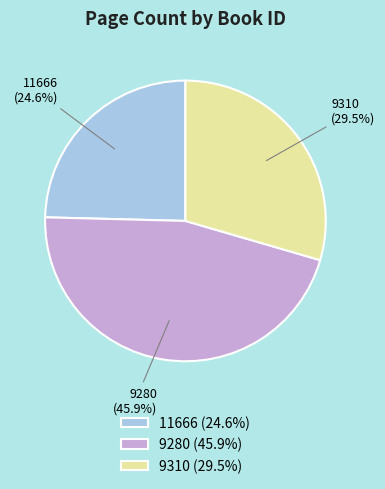

Approximately how many times larger is the value at 9310 compared to 11666?

1.2